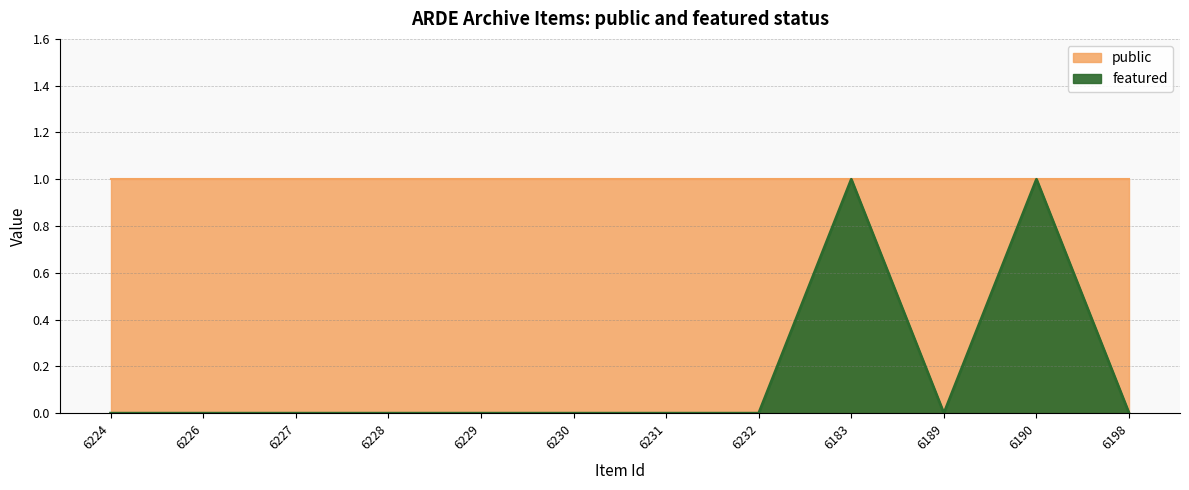

Reading right to left, transcribe all the data shown in this chart.

6198=0	6190=1	6189=0	6183=1	6232=0	6231=0	6230=0	6229=0	6228=0	6227=0	6226=0	6224=0